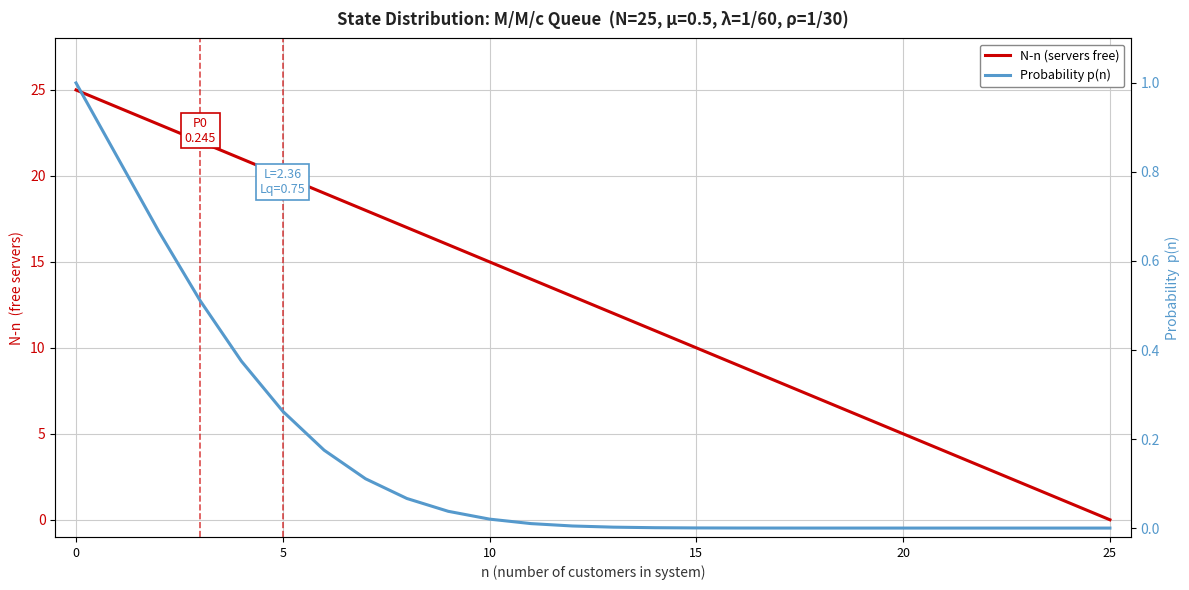

Reading right to left, list all the values displayed in this chart.

N-n (servers free): 0.0	1.0	2.0	3.0	4.0	5.0	6.0	7.0	8.0	9.0	10.0	11.0	12.0	13.0	14.0	15.0	16.0	17.0	18.0	19.0	20.0	21.0	22.0	23.0	24.0	25.0
Probability p(n): 0.0	0.0	0.0	0.0	0.0	0.0	0.0	0.0	0.0	0.0	0.0	0.0	0.0	0.0	0.0	0.0	0.0	0.1	0.1	0.2	0.3	0.4	0.5	0.7	0.8	1.0